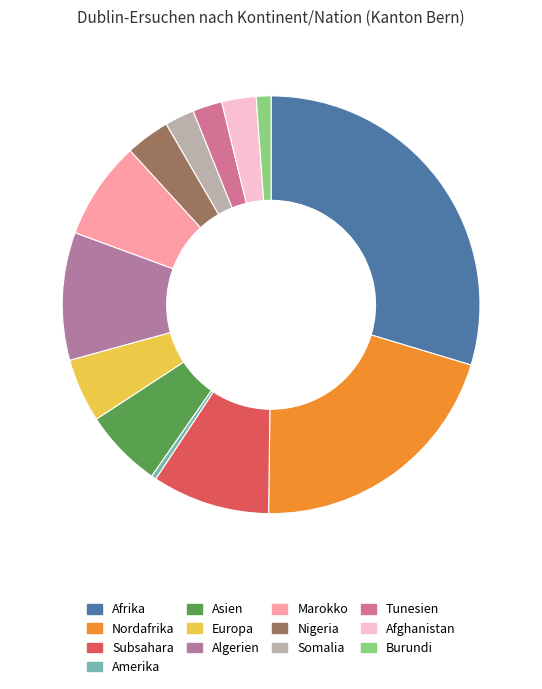

Which slice is the smallest?

Amerika